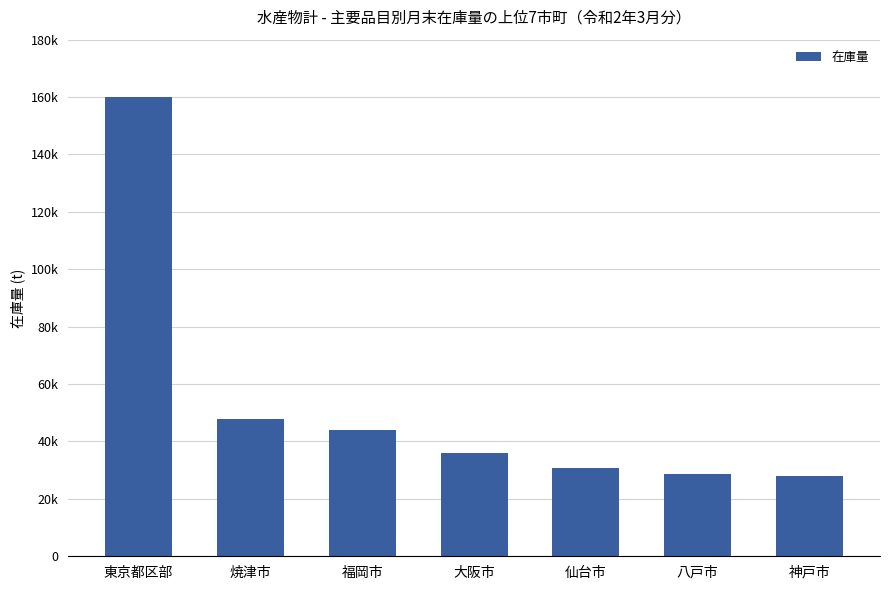

Which label corresponds to the smallest value in the chart?

神戸市